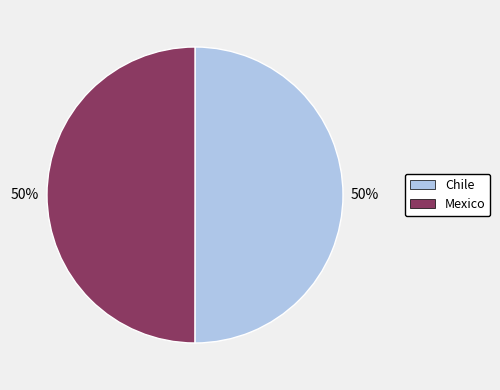

What is the ratio of the value at Mexico to the value at Chile?

1.0